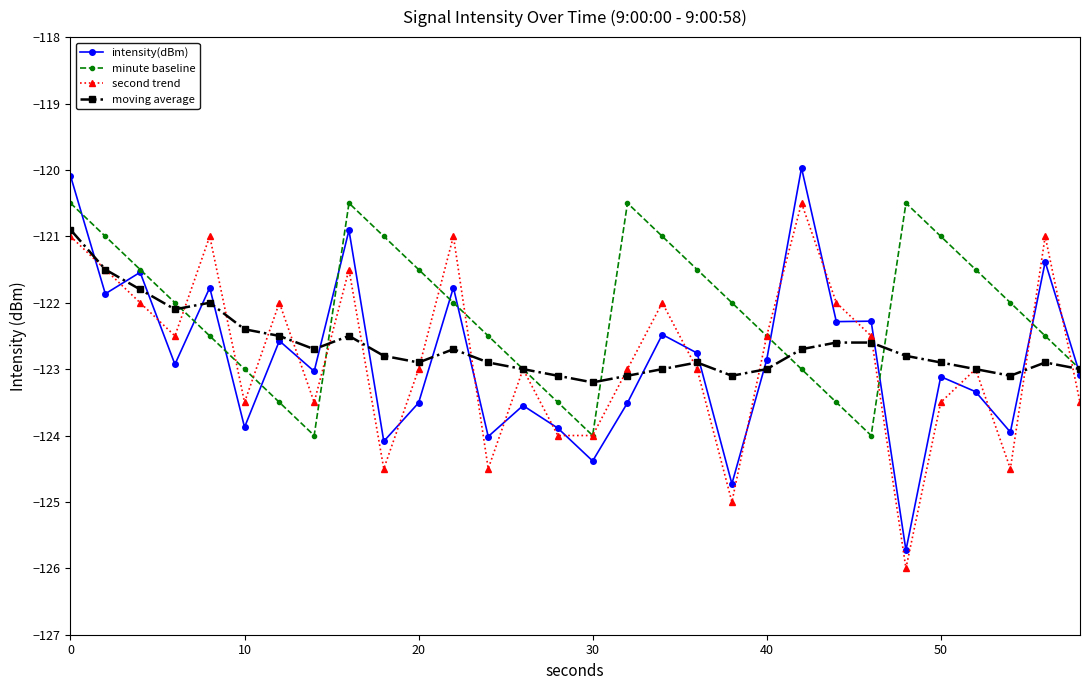

In minute baseline, how many points are lower than both neighbors (excluding endpoints)?

3